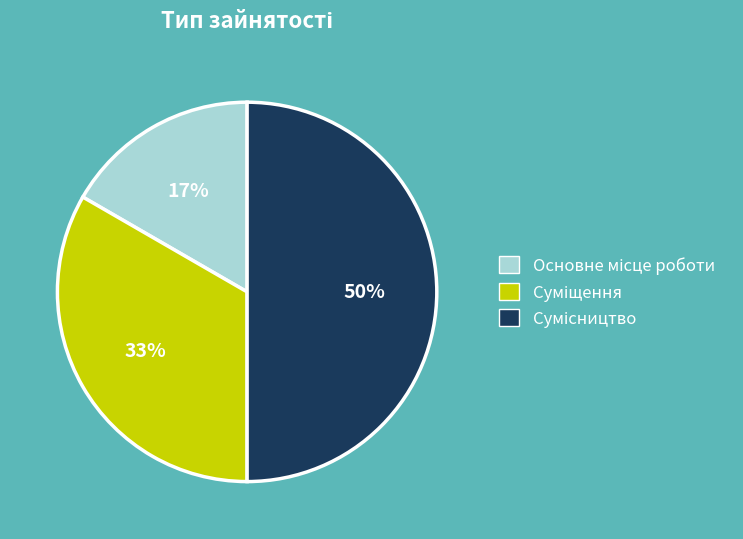

To the nearest percent, what is the average slice percentage?

33%